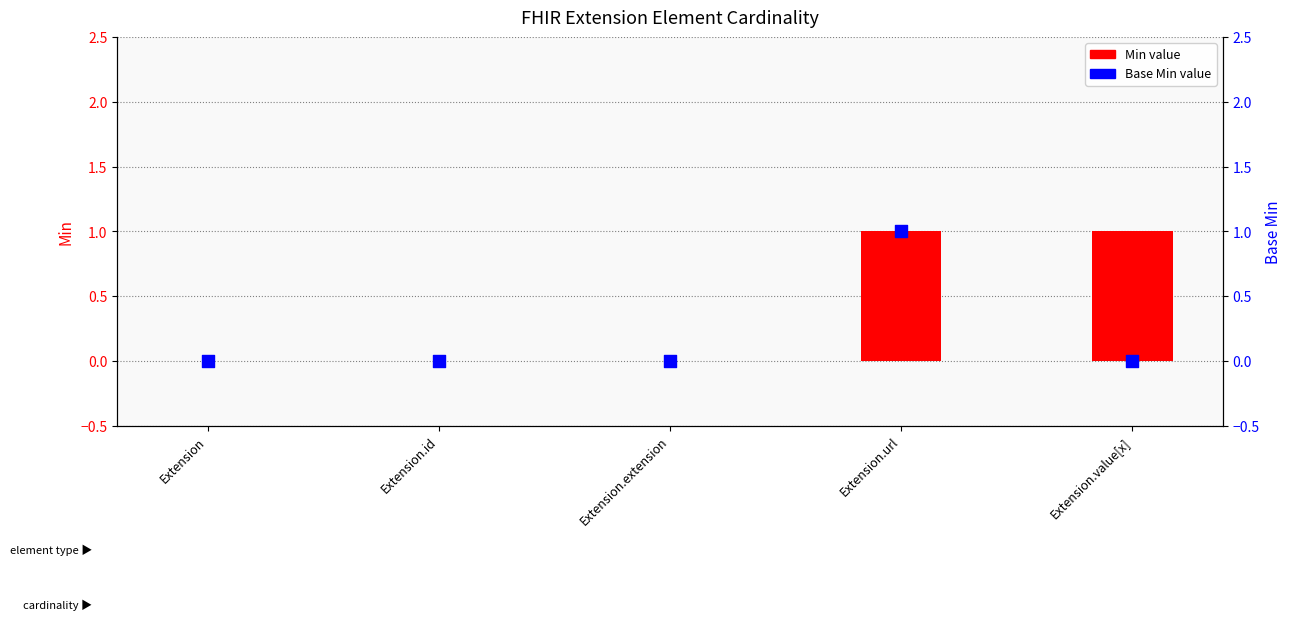

Which series contains the highest Y value?

Min